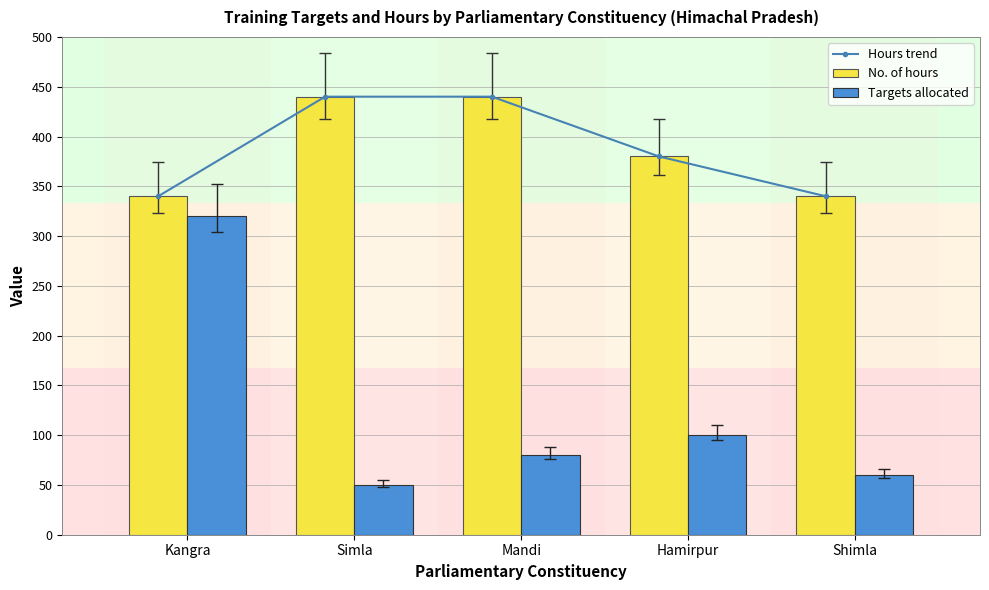

What is the average value of the No. of hours series?

388